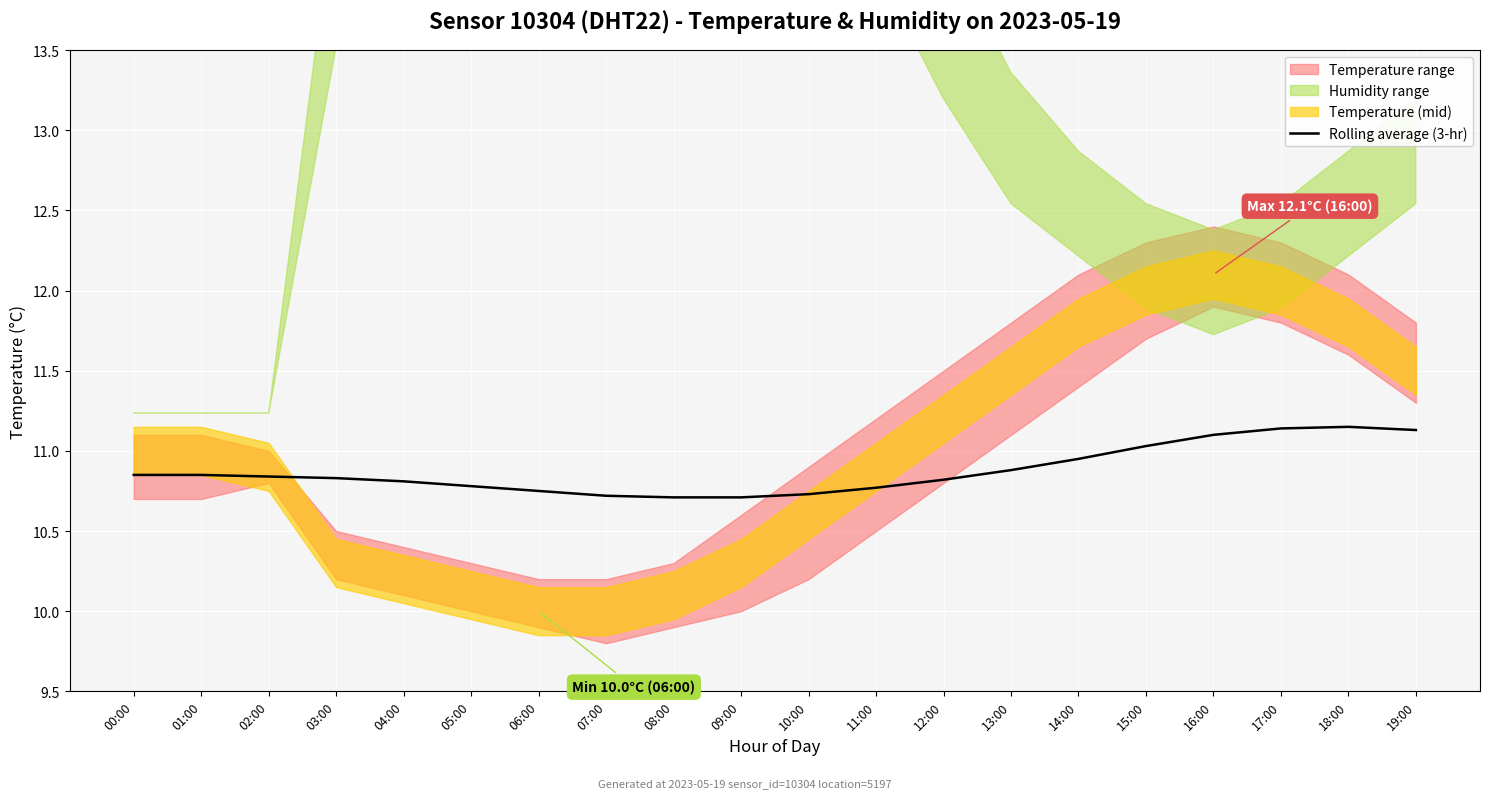

Is it true that the value at 17:00 is 11.1?

True